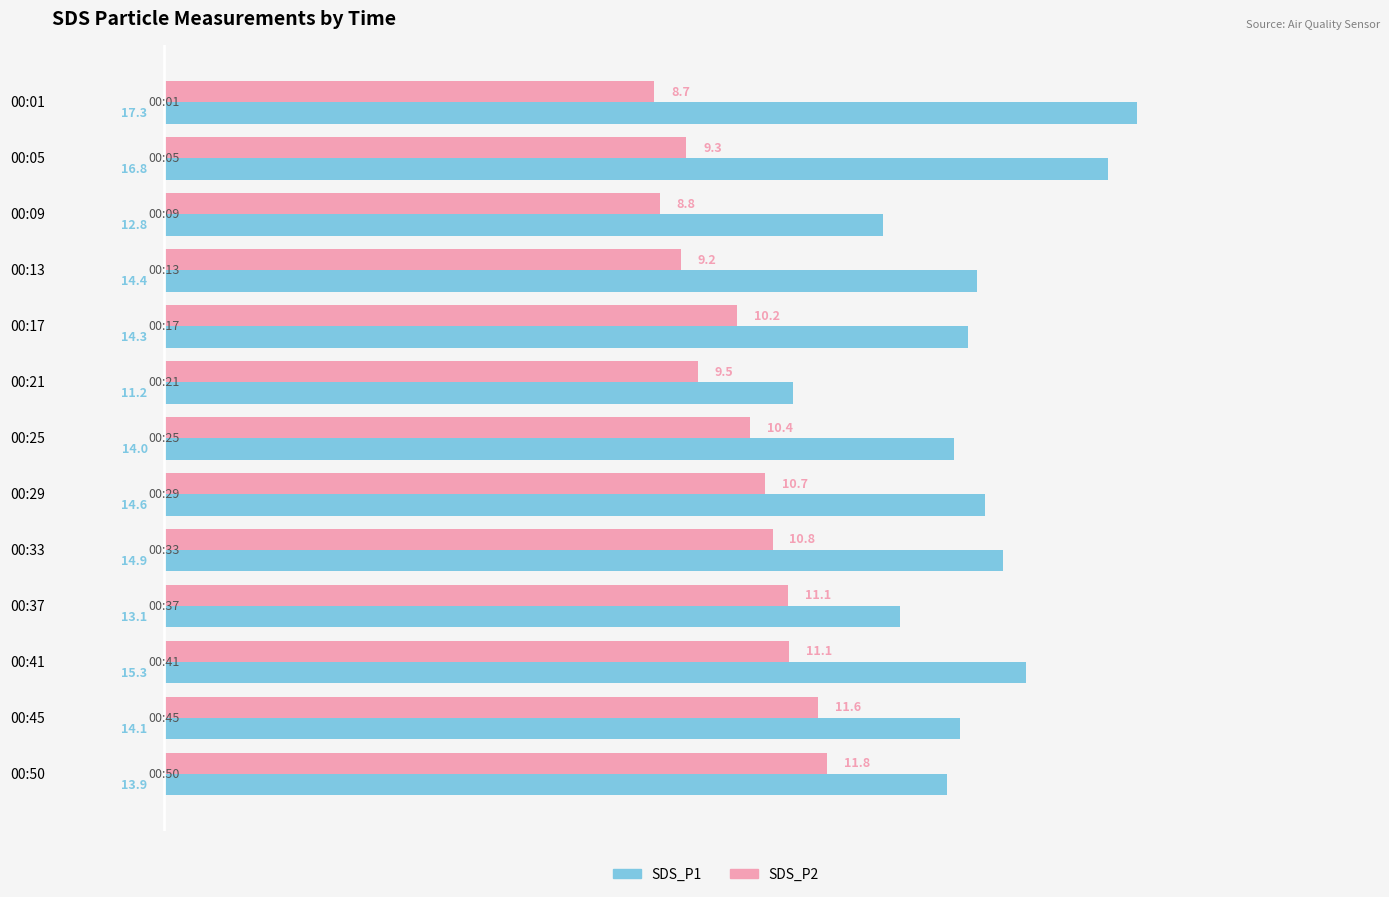

Where is SDS_P2 nearest to the value 10?

00:17